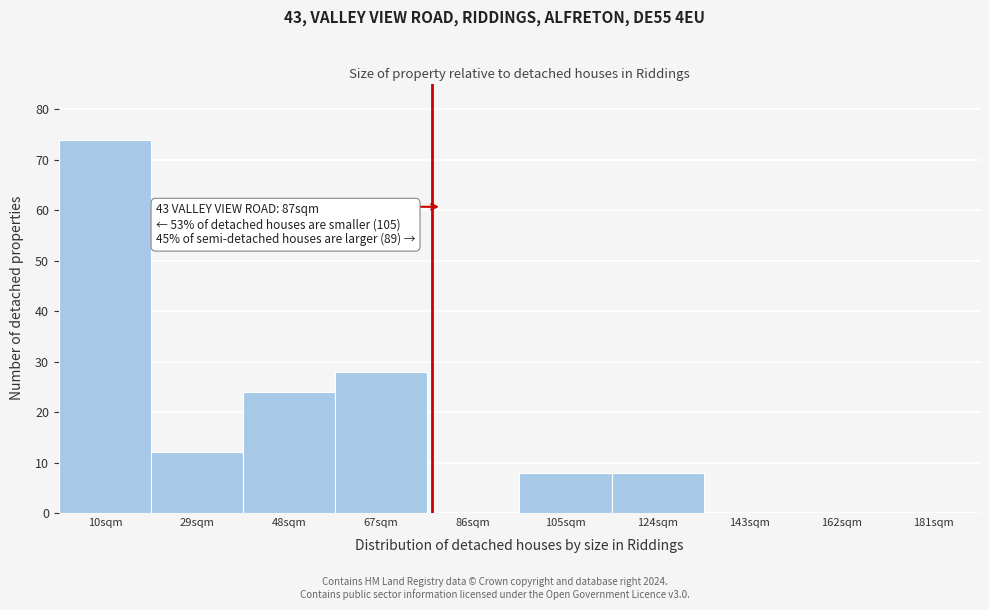

Reading right to left, list all the values displayed in this chart.

181sqm=0	162sqm=0	143sqm=0	124sqm=8	105sqm=8	86sqm=0	67sqm=28	48sqm=24	29sqm=12	10sqm=74